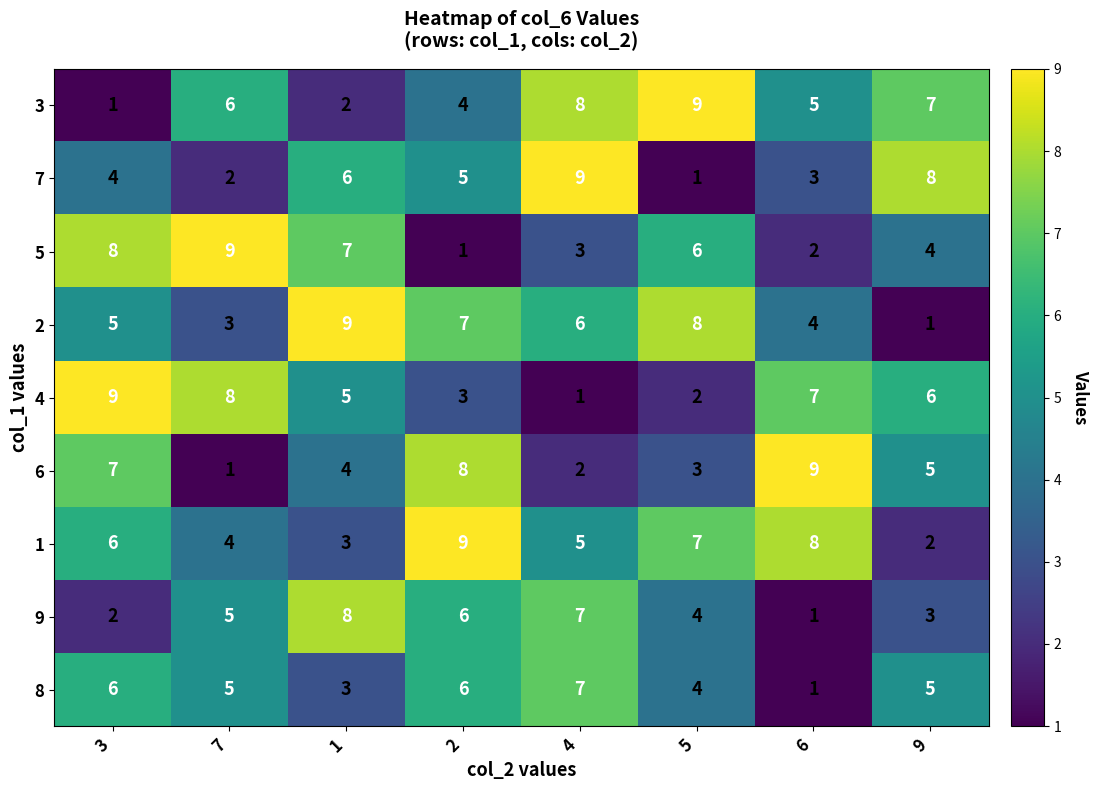

Is it true that 4 equals 5 at 7?

False